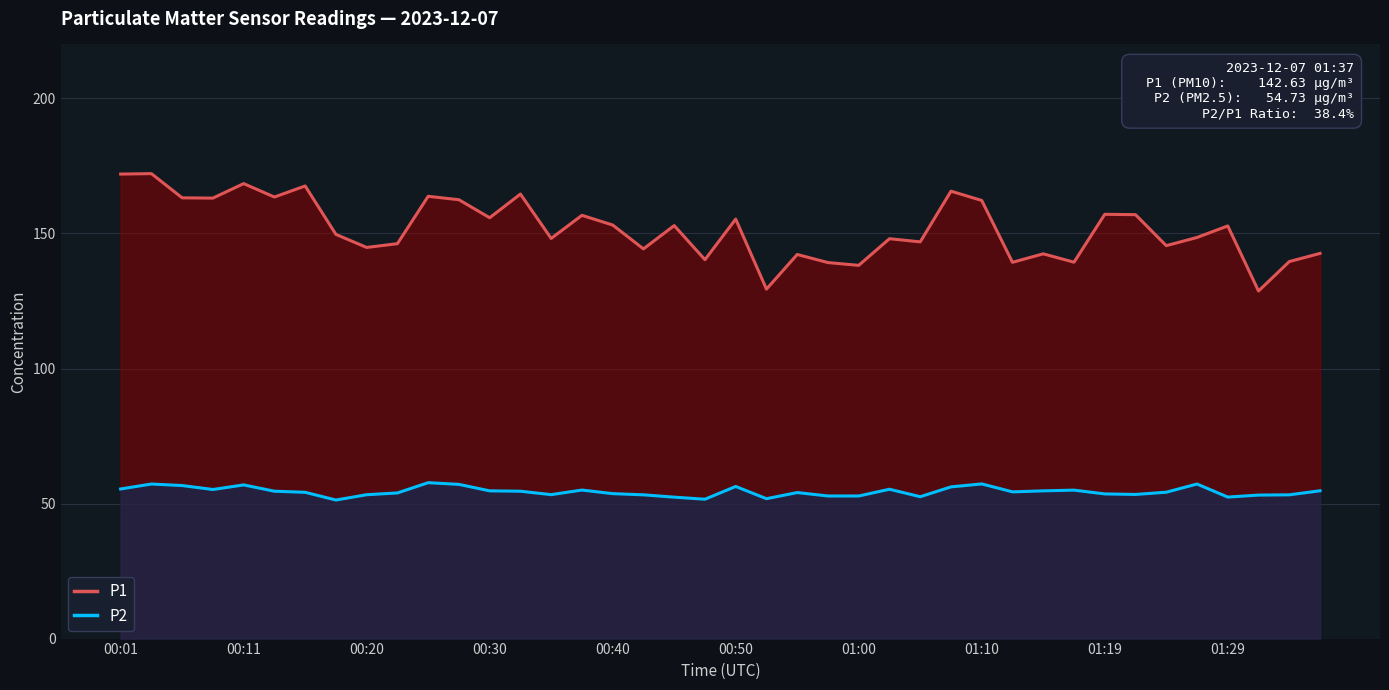

How many interior local valleys does the P2 series have?

9